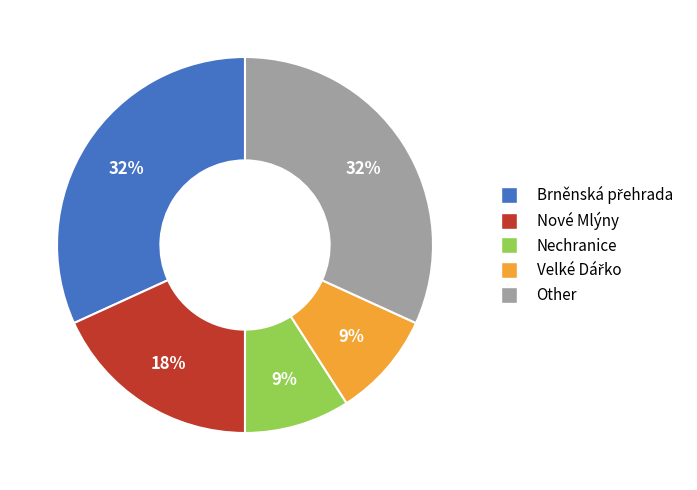

To the nearest percent, what is the difference between the Nechranice and Nové Mlýny slice percentages?

9%